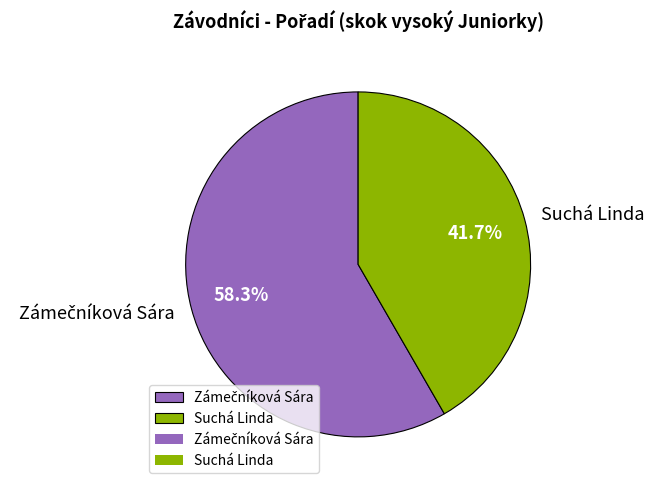

Which slice is the smallest?

Suchá Linda